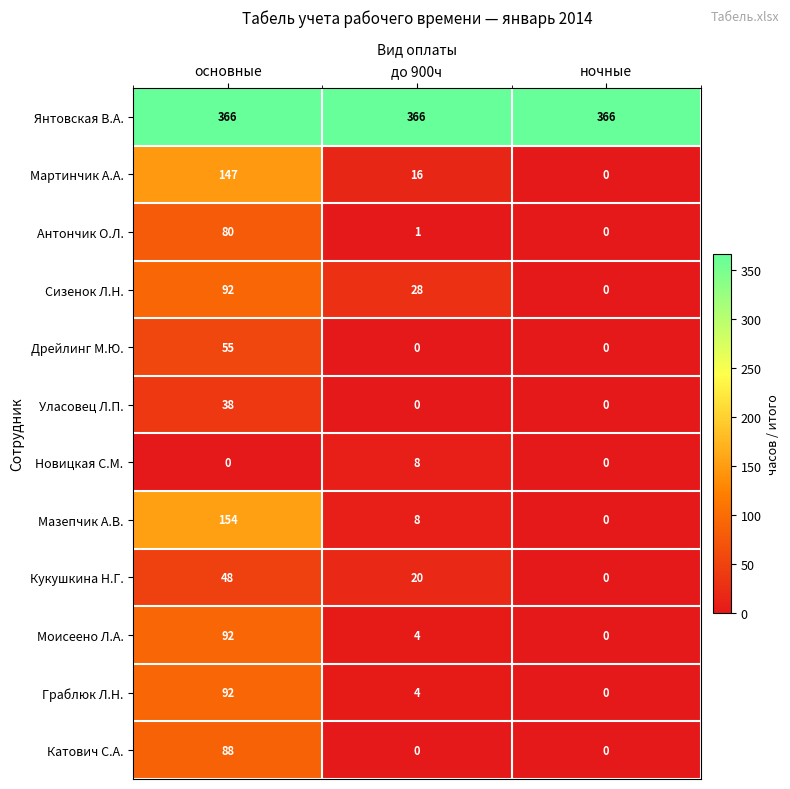

Count the Кукушкина Н.Г. values in the range 0 to 48.

3